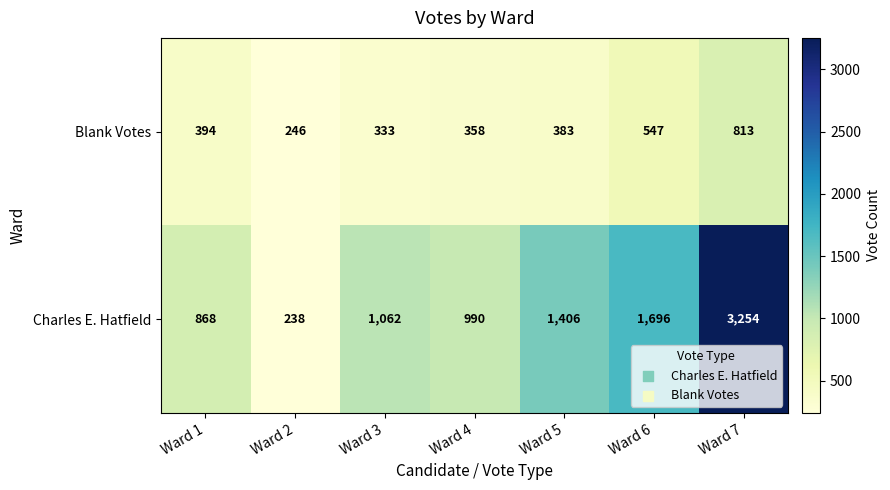

The Charles E. Hatfield series shows 1696 at Ward 6. True or false?

True